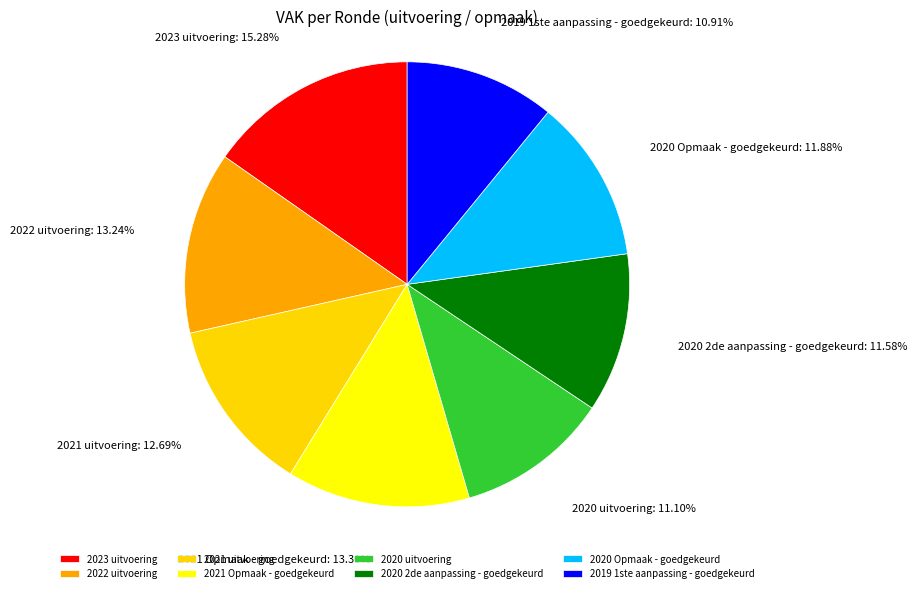

What percentage is the 2021 Opmaak - goedgekeurd slice, to the nearest percent?

13%